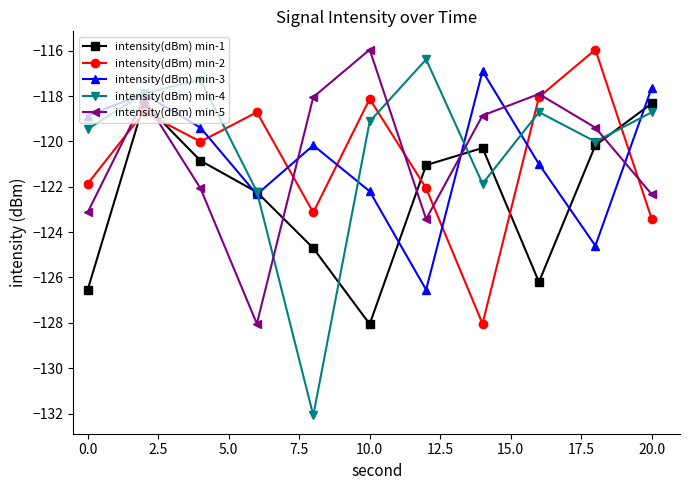

True or false: intensity(dBm) min-5 has more than 1 points higher than both neighbors.

True